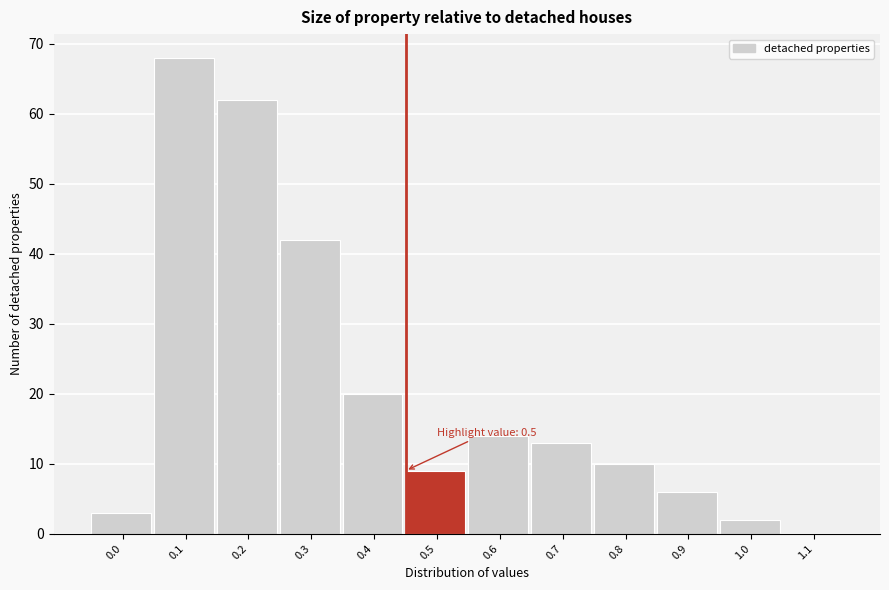

Reading left to right, list all the values displayed in this chart.

0.0=3	0.1=68	0.2=62	0.3=42	0.4=20	0.5=9	0.6=14	0.7=13	0.8=10	0.9=6	1.0=2	1.1=0